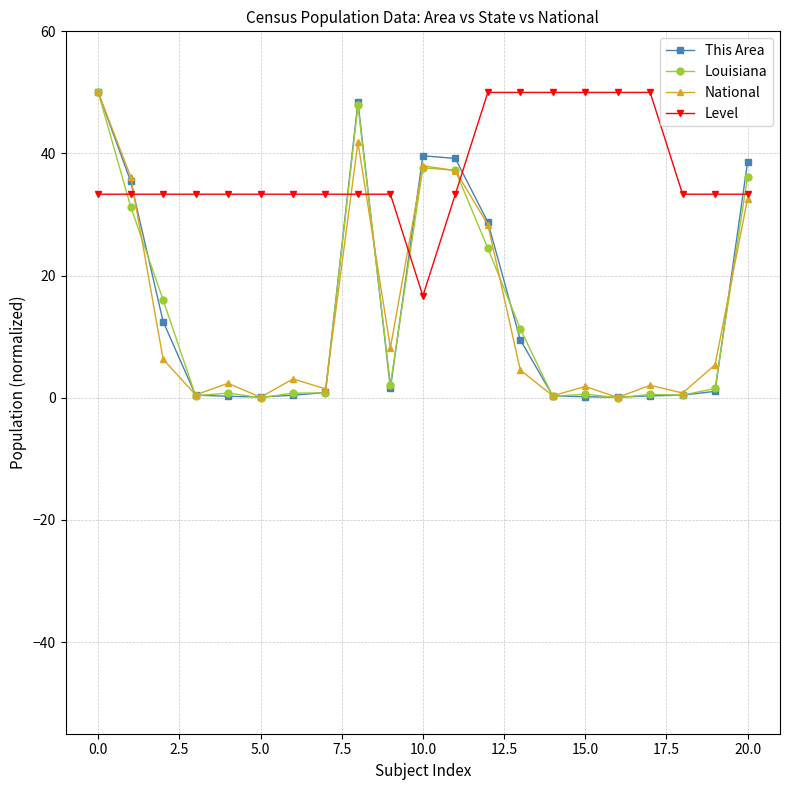

True or false: National has more than 0 points higher than both neighbors.

True